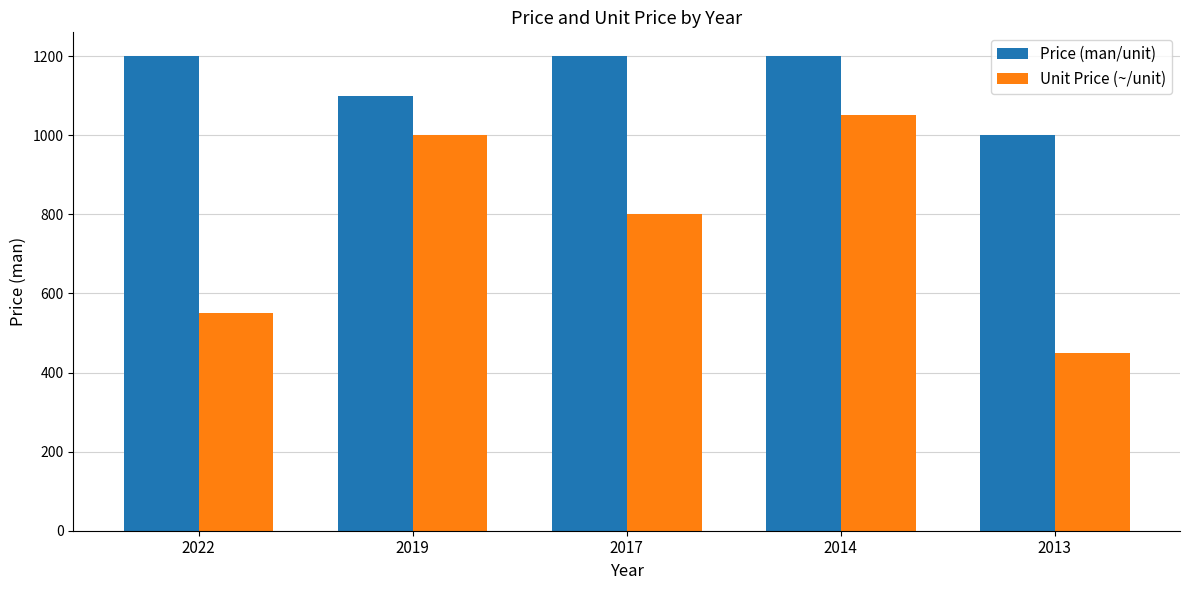

Which series has the largest total across all categories?

Price (man/unit)